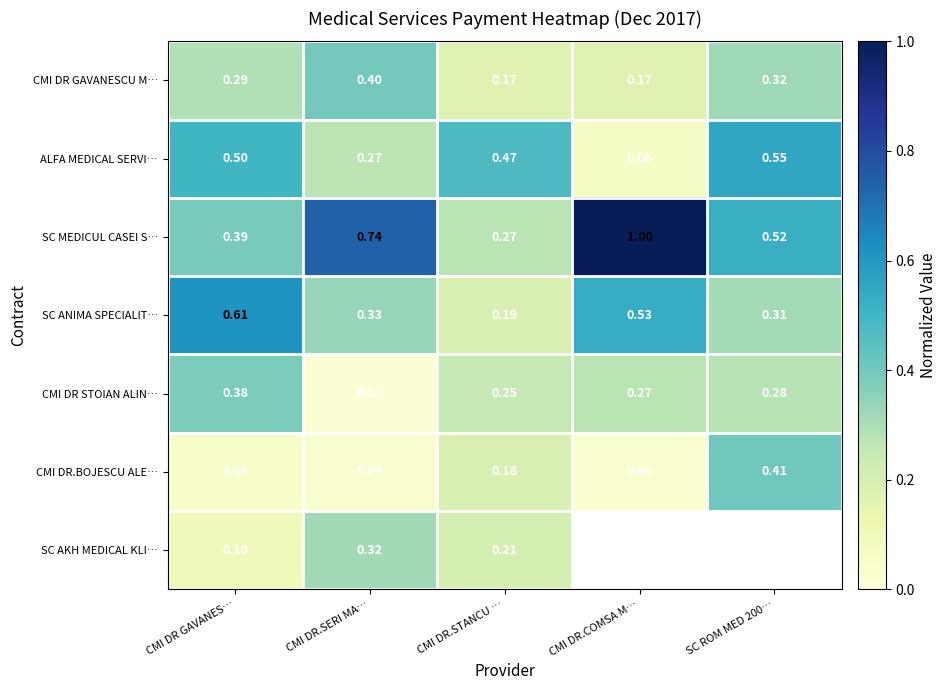

Is the value of CMI DR.BOJESCU ALE… at CMI DR.COMSA M… greater than the value of CMI DR STOIAN ALIN… at SC ROM MED 200…?

No